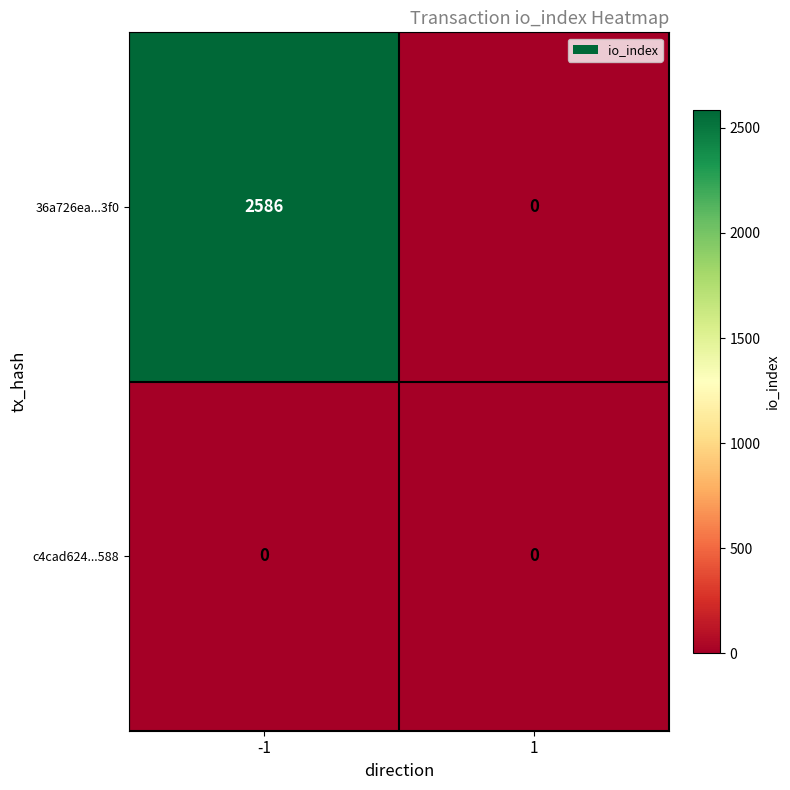

At which category is the sum across all series the highest?

-1